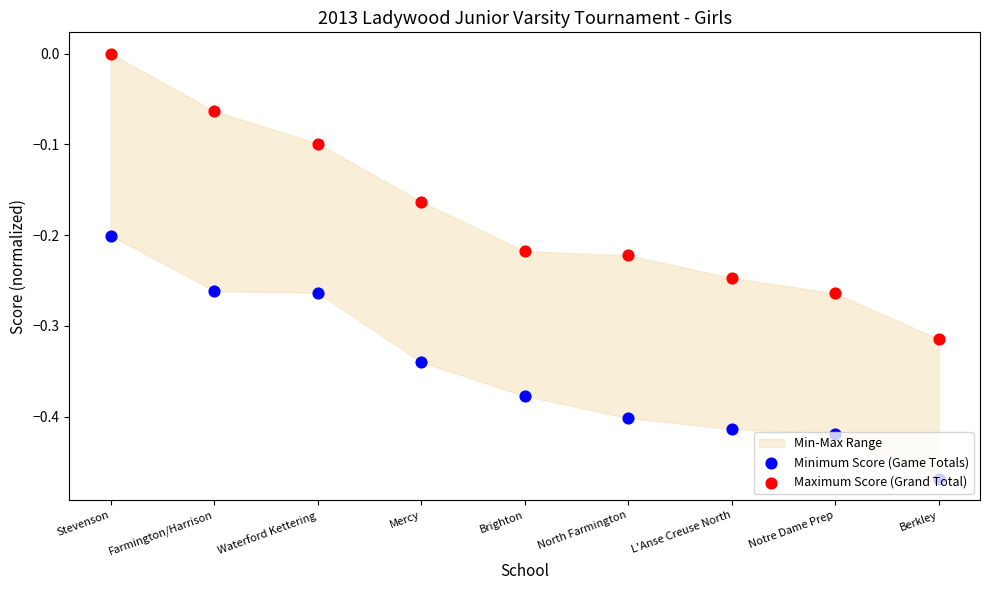

Which series has the widest spread of Y values?

Maximum Score (Grand Total)